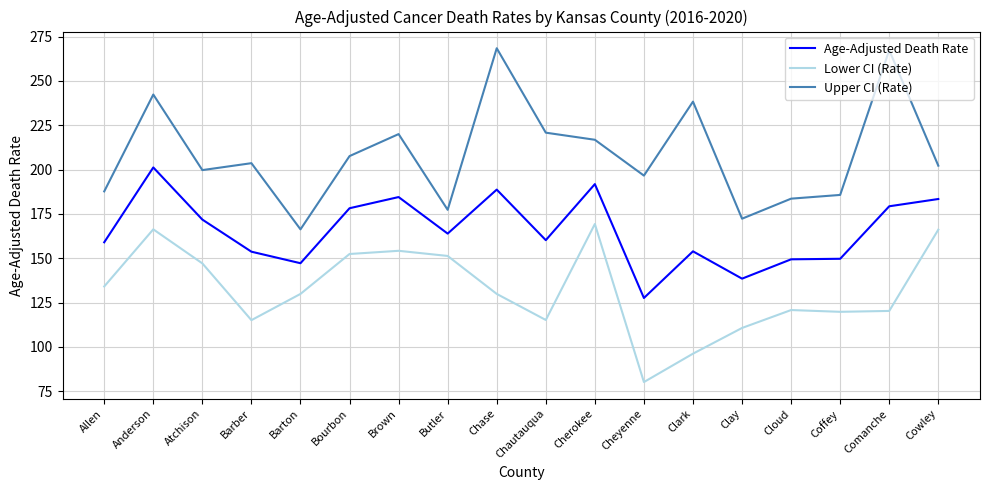

What are all the series names shown in the legend?

Age-Adjusted Death Rate, Lower CI (Rate), Upper CI (Rate)